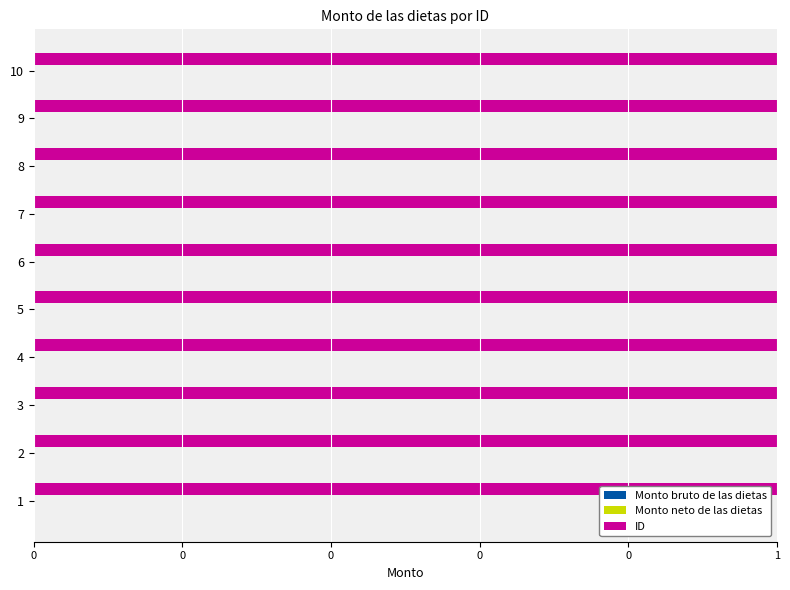

What is the total value across all series at 0?

1.5